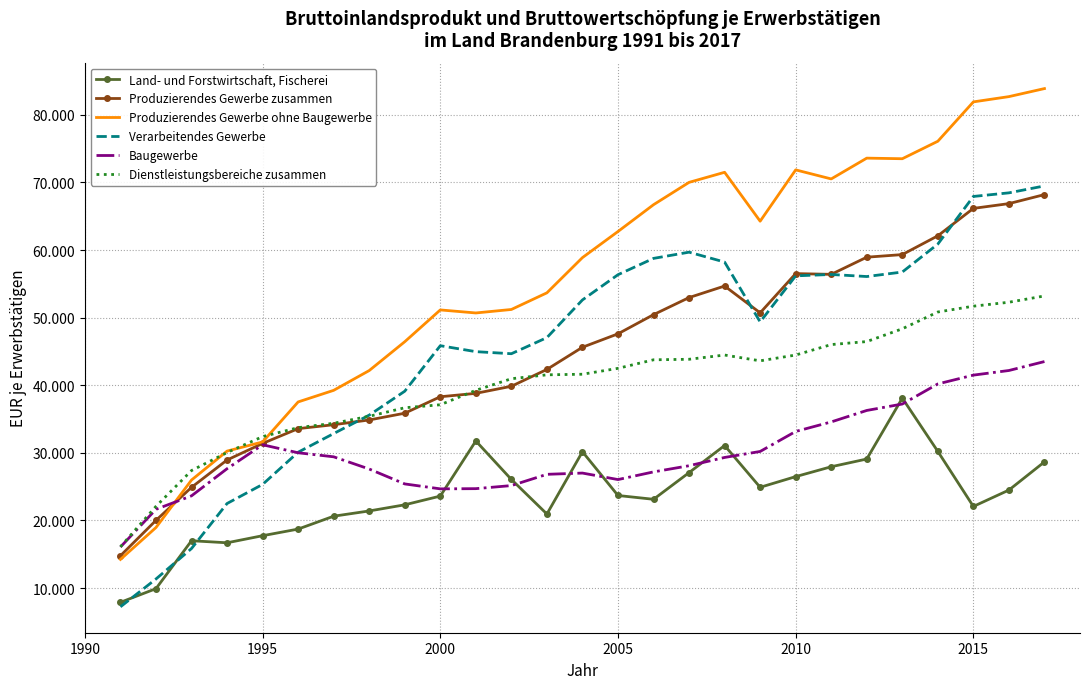

What are all the series names shown in the legend?

Land- und Forstwirtschaft, Fischerei, Produzierendes Gewerbe zusammen, Produzierendes Gewerbe ohne Baugewerbe, Verarbeitendes Gewerbe, Baugewerbe, Dienstleistungsbereiche zusammen